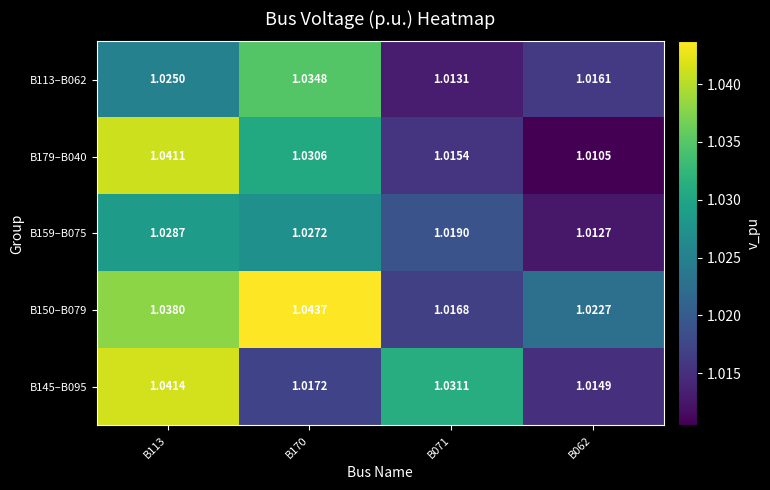

What is the total value across all series at B113?

5.2